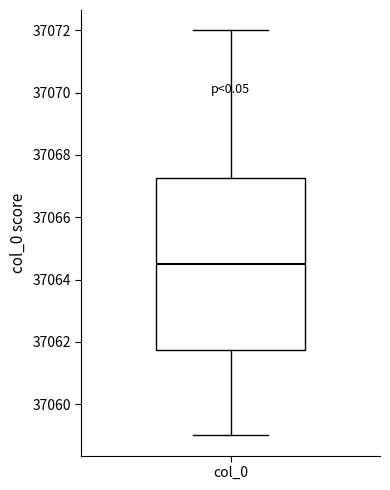

Read this box plot against the y-axis: the position of the median line, the range covered by the box, and the ends of both whiskers. The values are not printed on the chart, so give them approximately, as read against the axis.

median 37064.6, box 37061.8 to 37067.2, whiskers 37059.0 to 37072.0